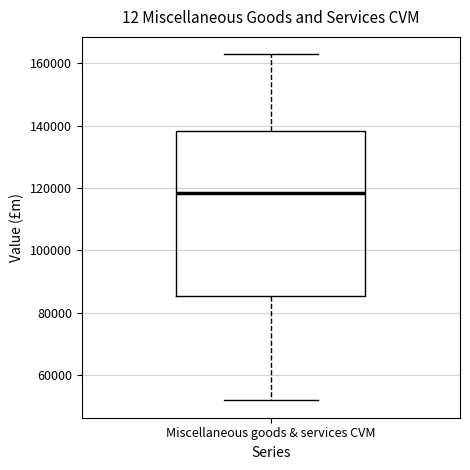

Transcribe this box plot: give where the median line is, the range the box spans, and where the two whiskers end, as read against the y-axis. The values are not printed on the chart, so give them approximately, as read against the axis.

median 118000, box 86000 to 138000, whiskers 52000 to 162000